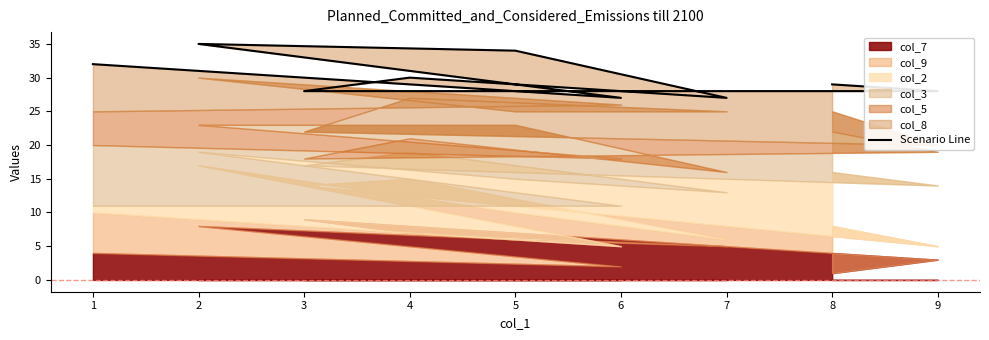

True or false: the data shows 9 at 2.

False